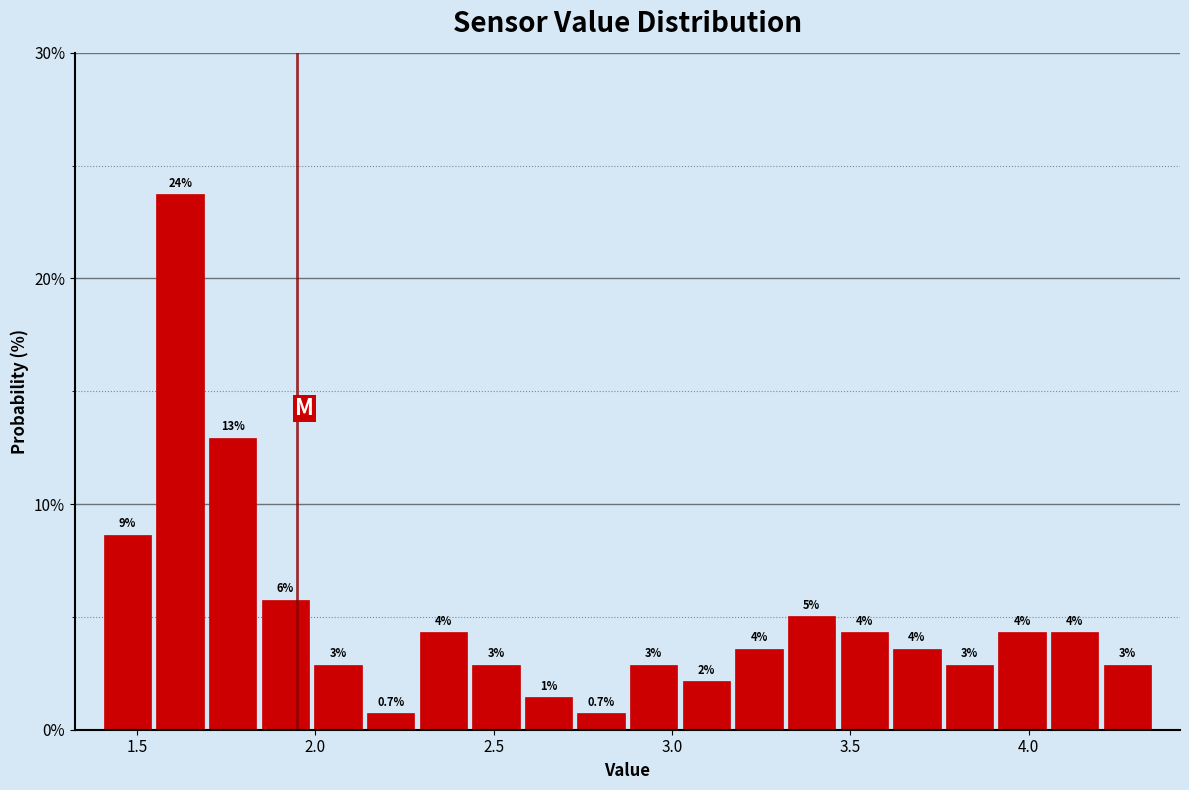

Around what value on the x-axis is the tallest bar? Give the approximate position of its centre, as read against the axis.

1.60